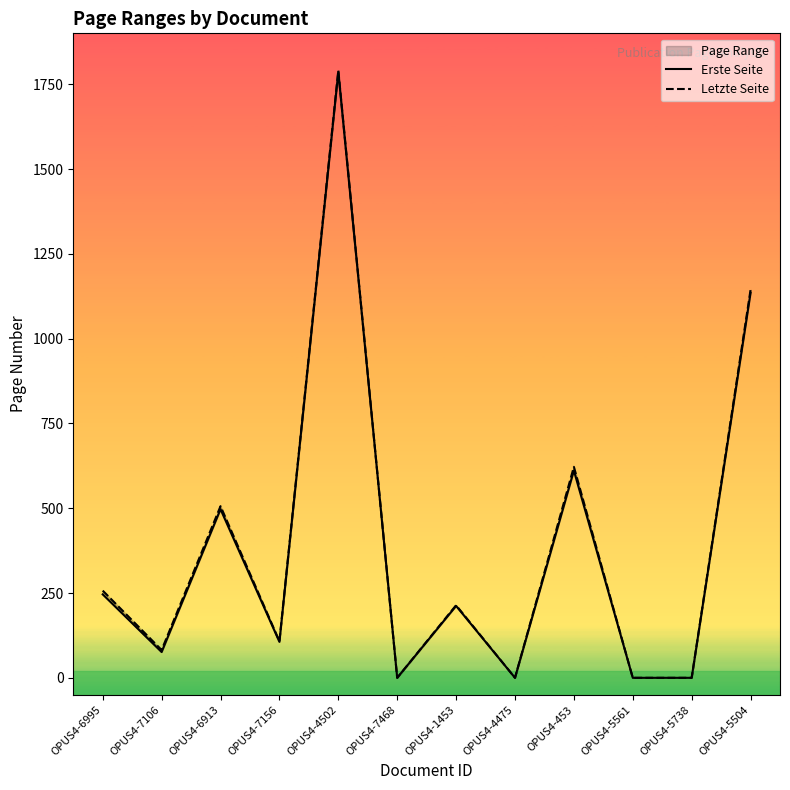

Between OPUS4-453 and OPUS4-5738, which series saw the biggest shift?

Letzte Seite